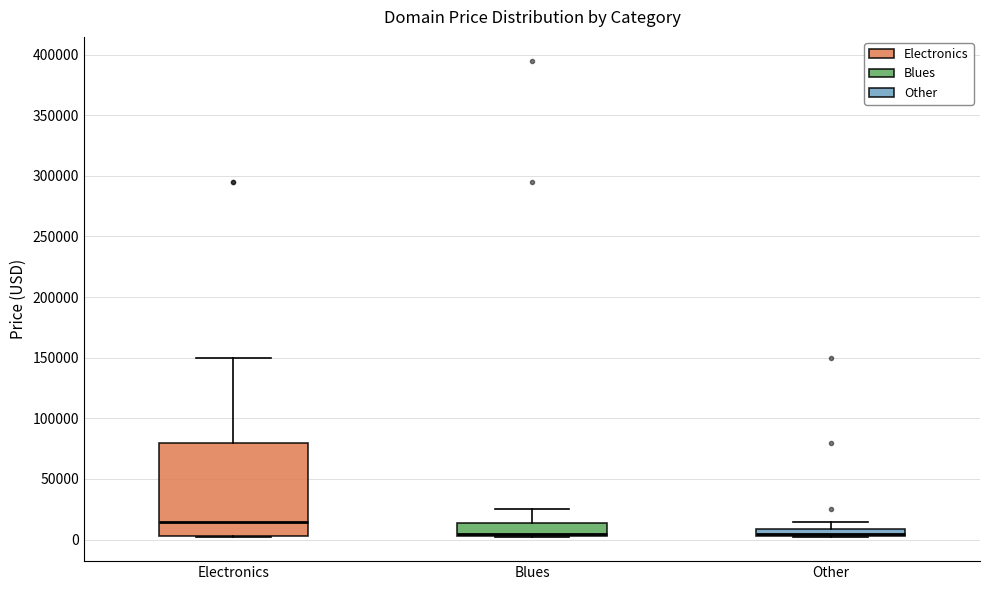

Which box is the tallest, from its lower edge to its upper edge?

Electronics